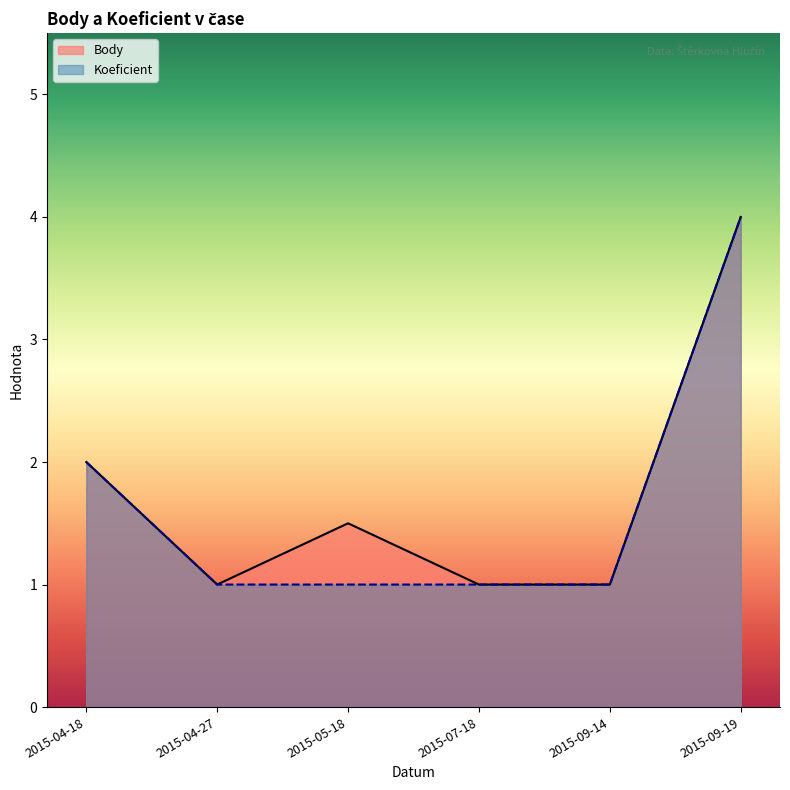

How many distinct data groups are displayed?

2